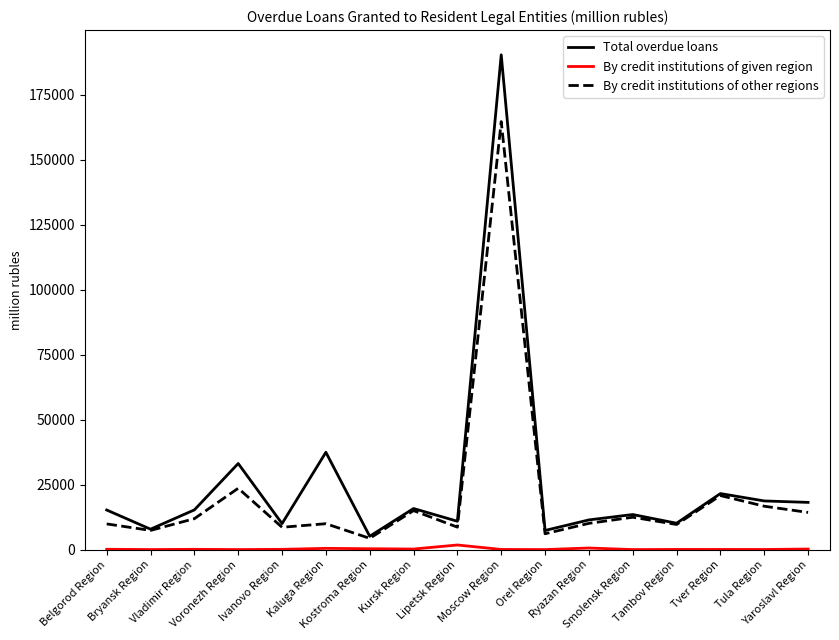

What is the greatest value displayed?

190459